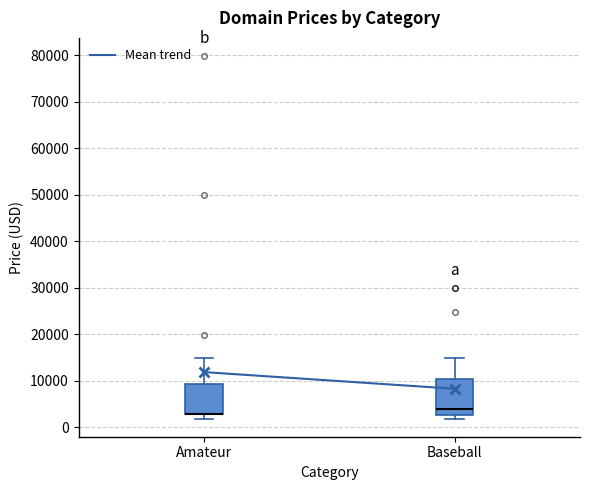

Reading left to right, transcribe this box plot: for each box, give where its median line is, the range the box spans, and where its two whiskers end, as read against the y-axis. The values are not printed on the chart, so give them approximately, as read against the axis.

Amateur: median 3000 (drawn on the box's lower edge), box 3000 to 9000, whiskers 2000 to 15000
Baseball: median 4000, box 3000 to 10000, whiskers 2000 to 15000